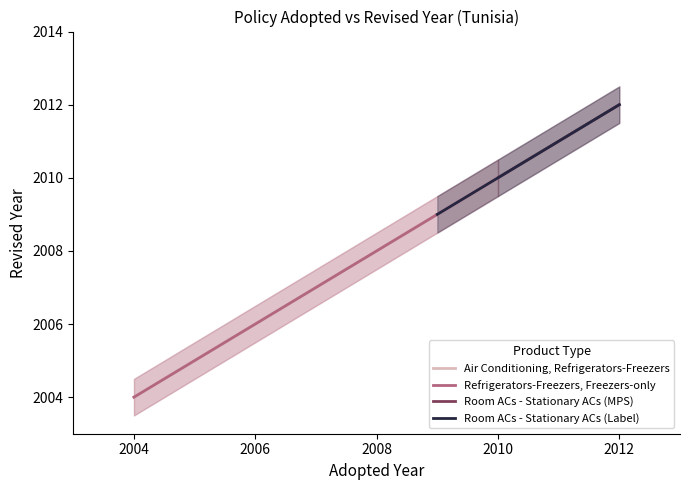

What is the sum of all Room ACs - Stationary ACs (Label) values?

4021